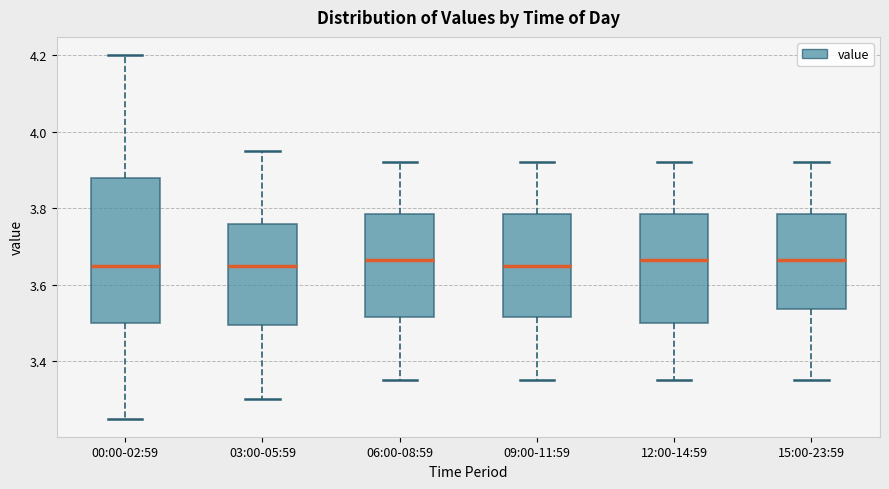

Where does the lower whisker of the box for 12:00-14:59 end on the y-axis? The values are not printed on the chart, so give them approximately, as read against the axis.

3.36